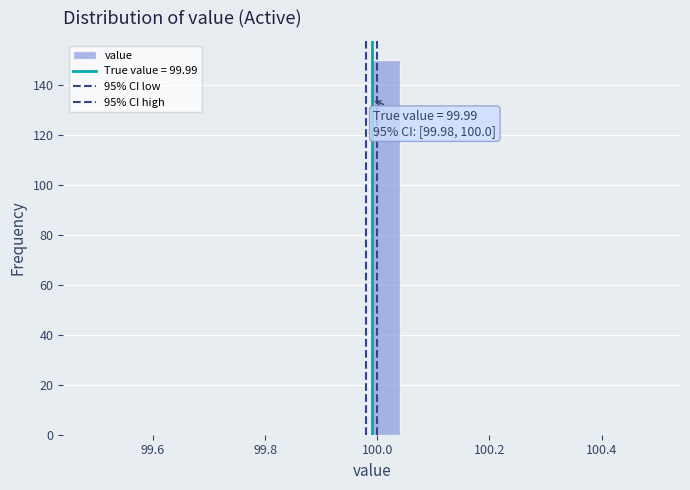

Read against the x-axis, roughly where is the centre of the tallest bar?

100.02